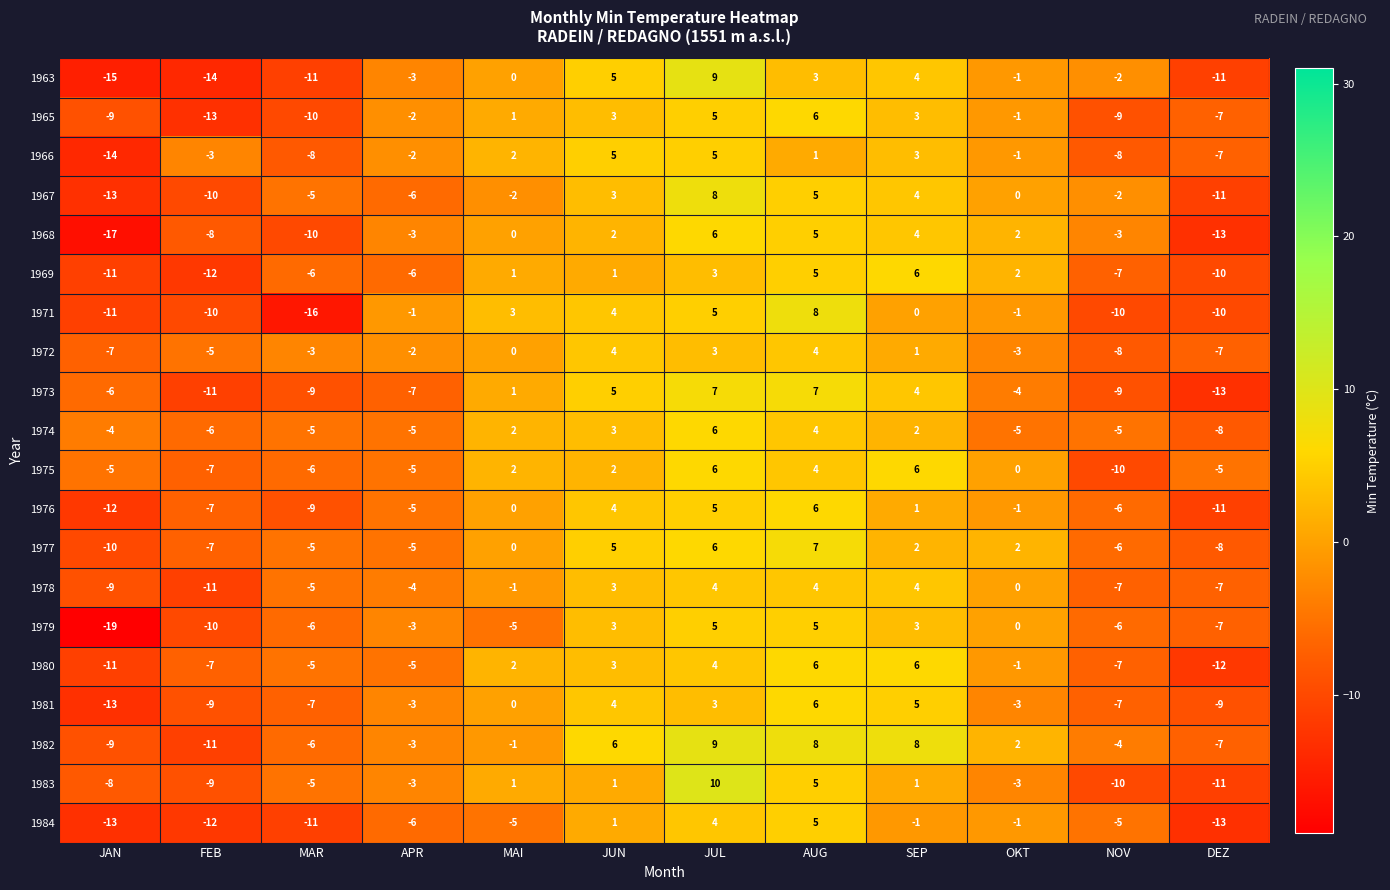

What is the difference between the maximum and minimum values in the 1976 series?

18